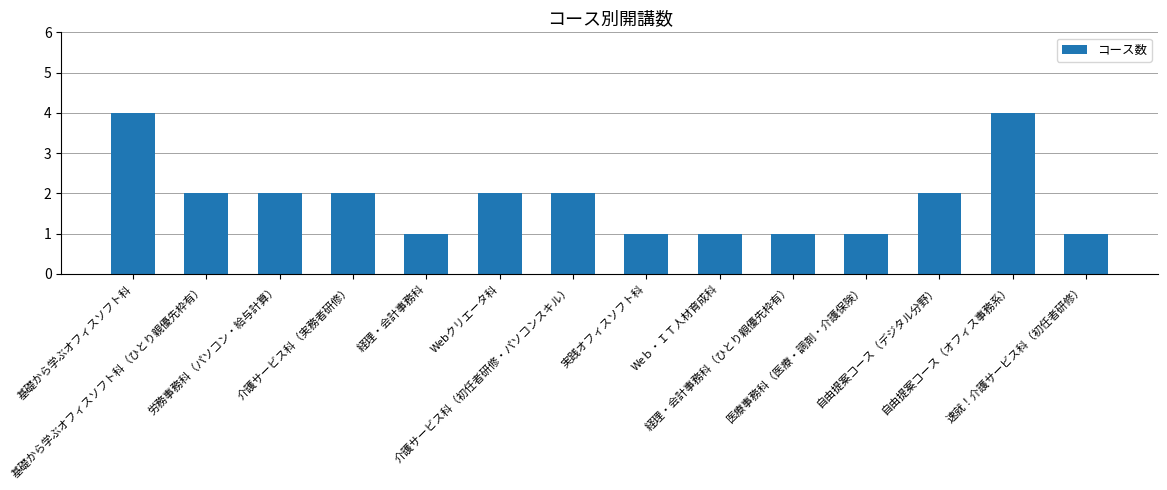

How many series are shown in this chart?

1